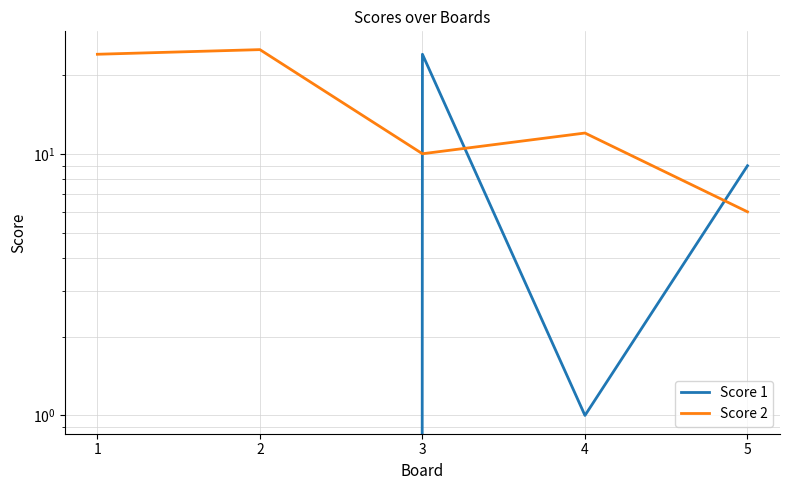

At how many categories does at least one series exceed 17?

3